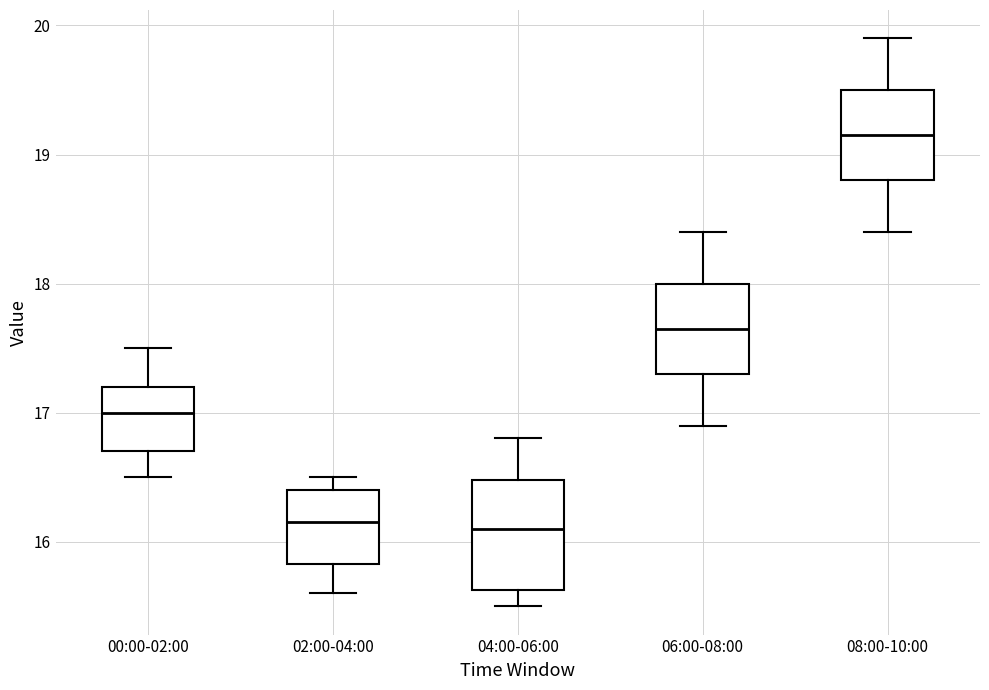

Reading left to right, transcribe this box plot: for each box, give where its median line is, the range the box spans, and where its two whiskers end, as read against the y-axis. The values are not printed on the chart, so give them approximately, as read against the axis.

00:00-02:00: median 17.0, box 16.7 to 17.2, whiskers 16.5 to 17.5
02:00-04:00: median 16.2, box 15.8 to 16.4, whiskers 15.6 to 16.5
04:00-06:00: median 16.1, box 15.6 to 16.5, whiskers 15.5 to 16.8
06:00-08:00: median 17.7, box 17.3 to 18.0, whiskers 16.9 to 18.4
08:00-10:00: median 19.2, box 18.8 to 19.5, whiskers 18.4 to 19.9